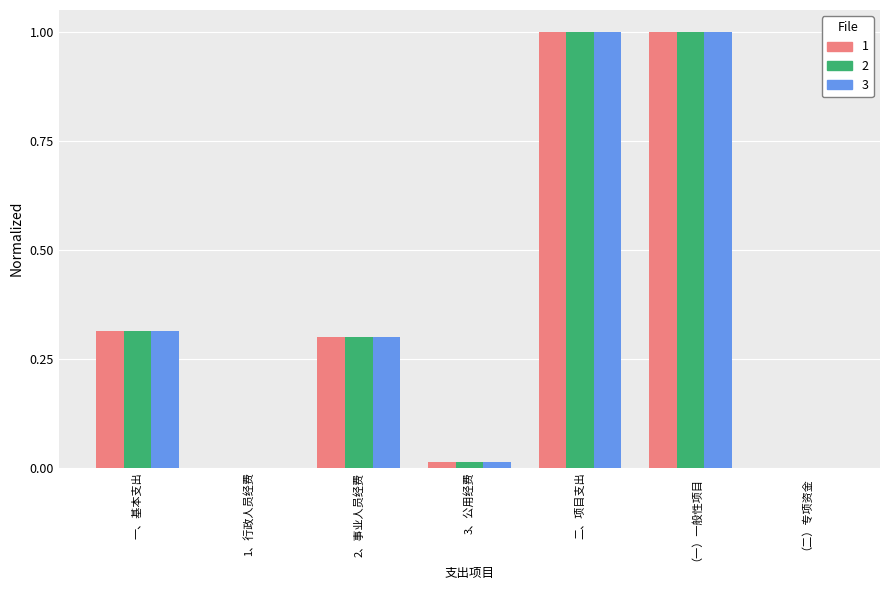

Is it true that 2 equals 0.3 at 一、基本支出?

True